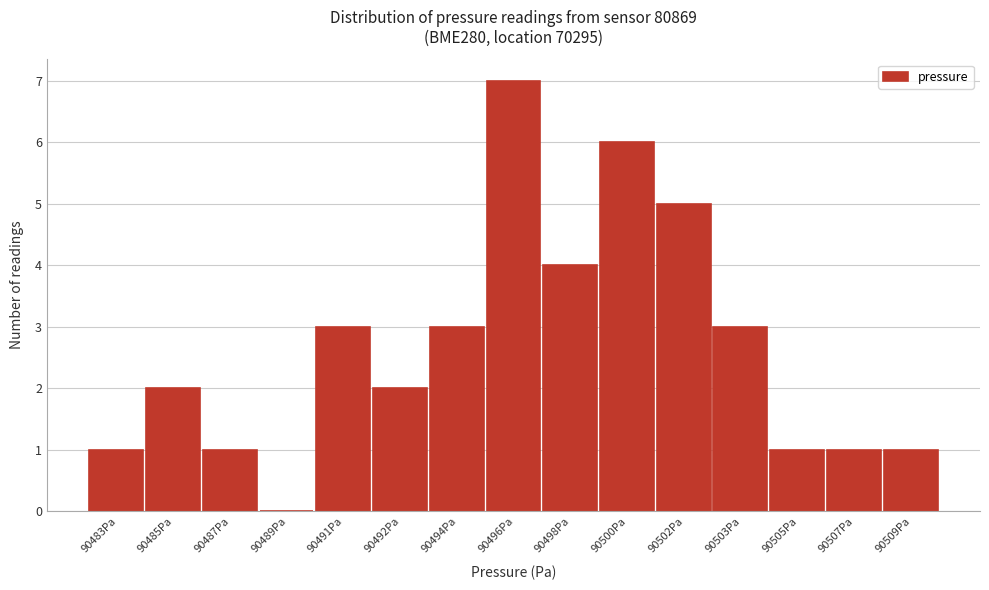

Reading left to right, what are all the values shown in this chart?

90483Pa=1	90485Pa=2	90487Pa=1	90489Pa=0	90491Pa=3	90492Pa=2	90494Pa=3	90496Pa=7	90498Pa=4	90500Pa=6	90502Pa=5	90503Pa=3	90505Pa=1	90507Pa=1	90509Pa=1